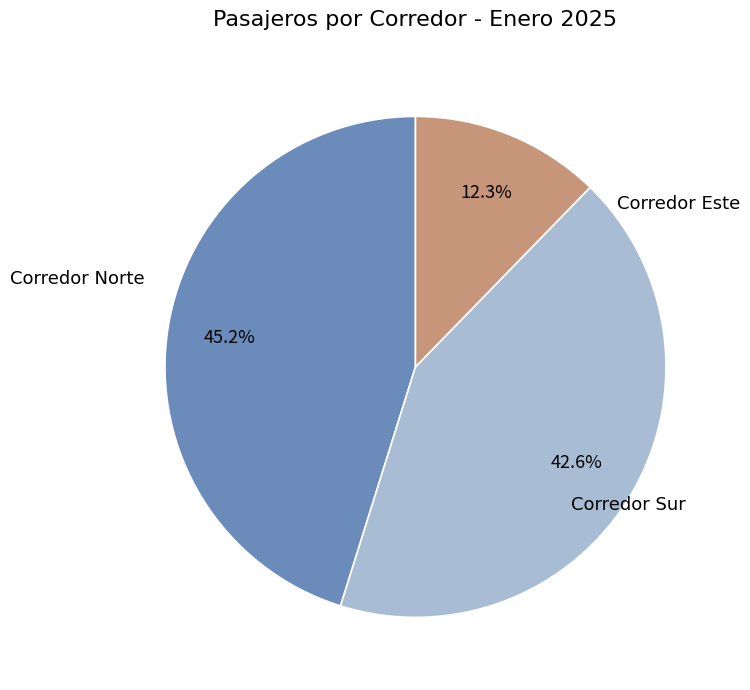

Is there any slice that represents more than half of the pie?

No